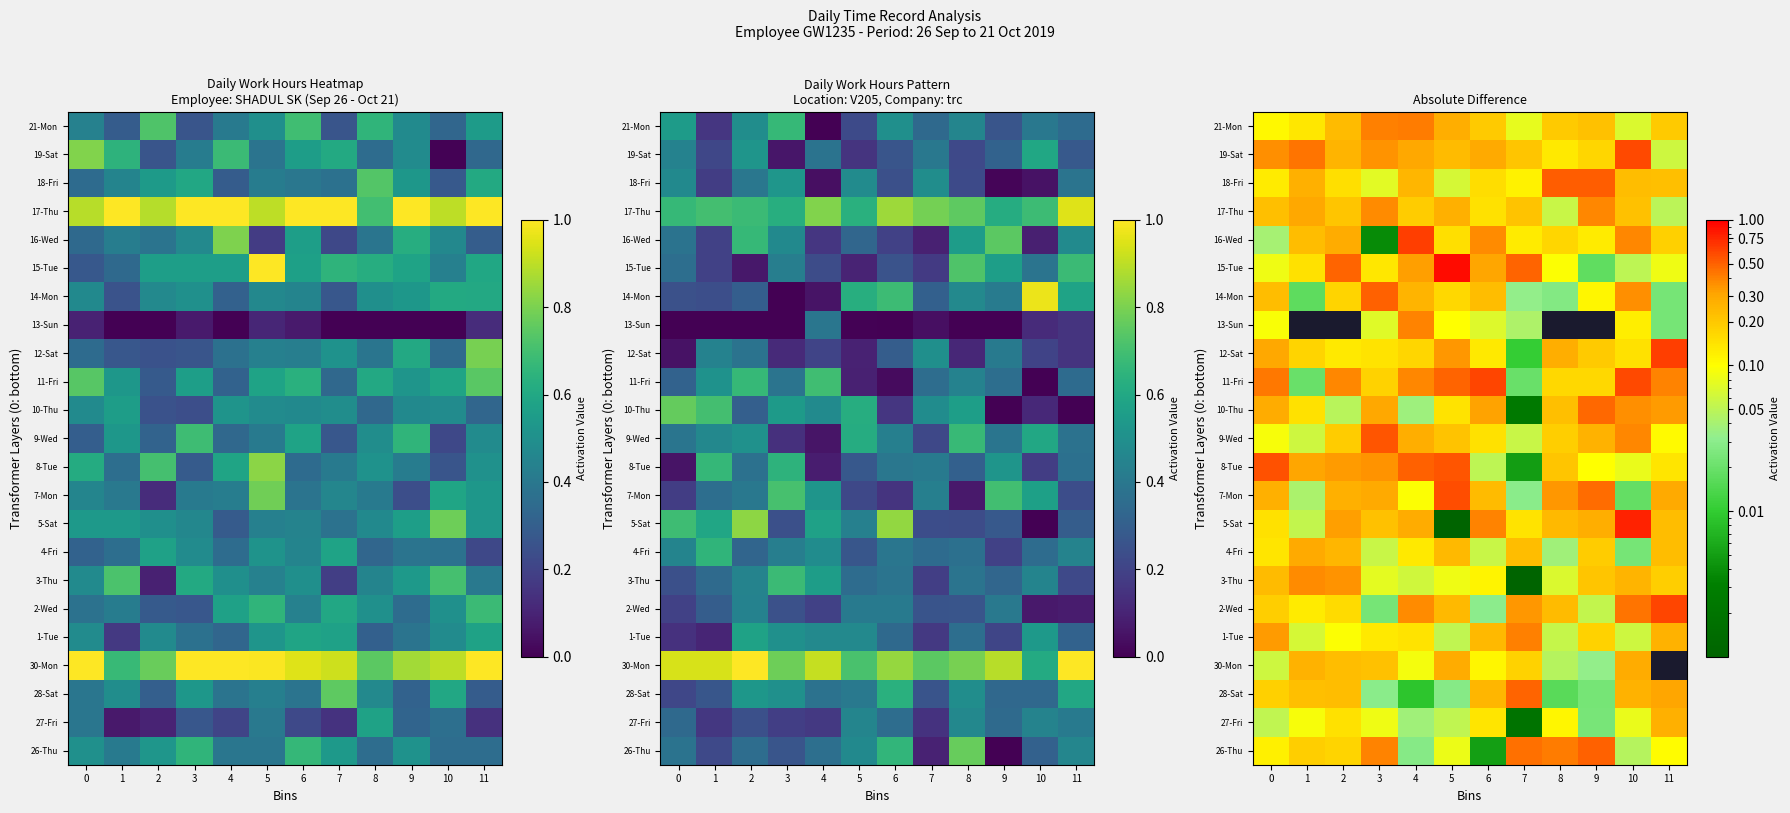

Count the number of data series in this chart.

23